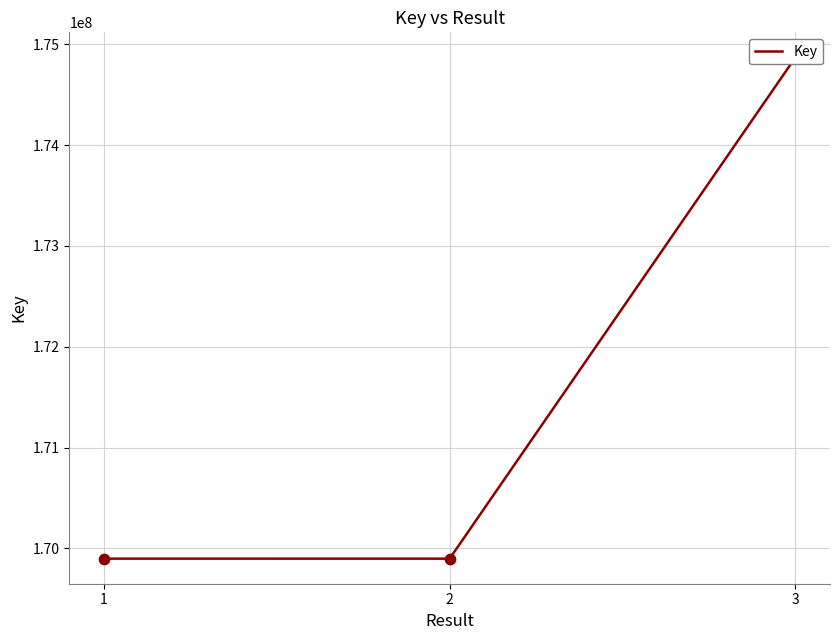

Between 2 and 1, which is larger?

1